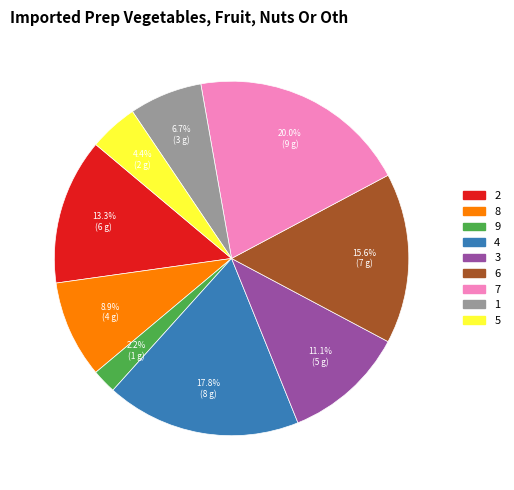

To the nearest percent, what is the difference between the 5 and 6 slice percentages?

11%